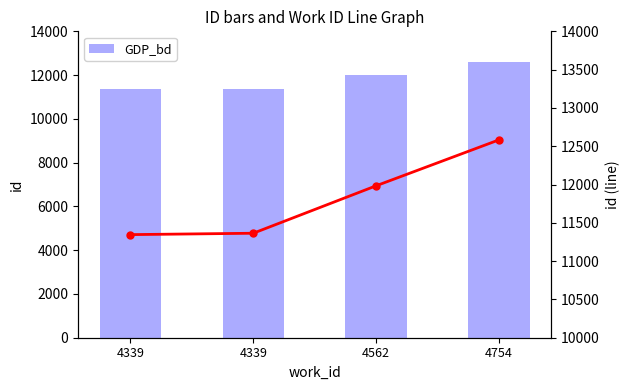

The GDP_bd series shows 11364 at 4339. True or false?

True